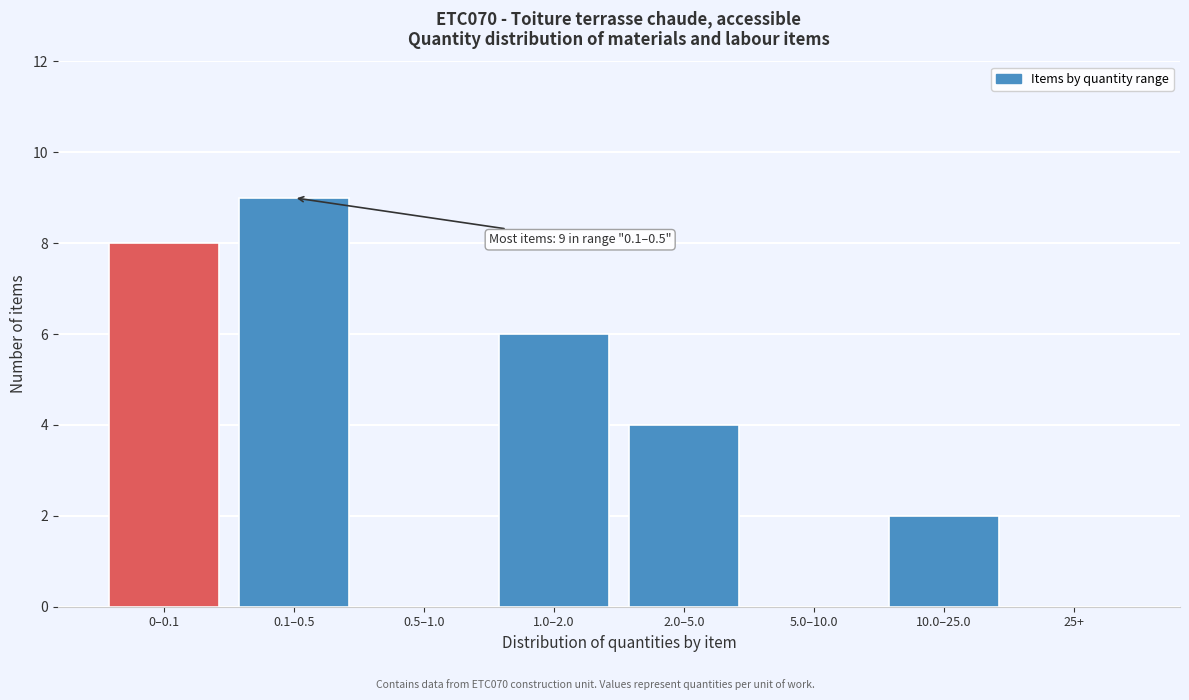

Reading left to right, extract all data points from this chart.

0–0.1=8	0.1–0.5=9	0.5–1.0=0	1.0–2.0=6	2.0–5.0=4	5.0–10.0=0	10.0–25.0=2	25+=0